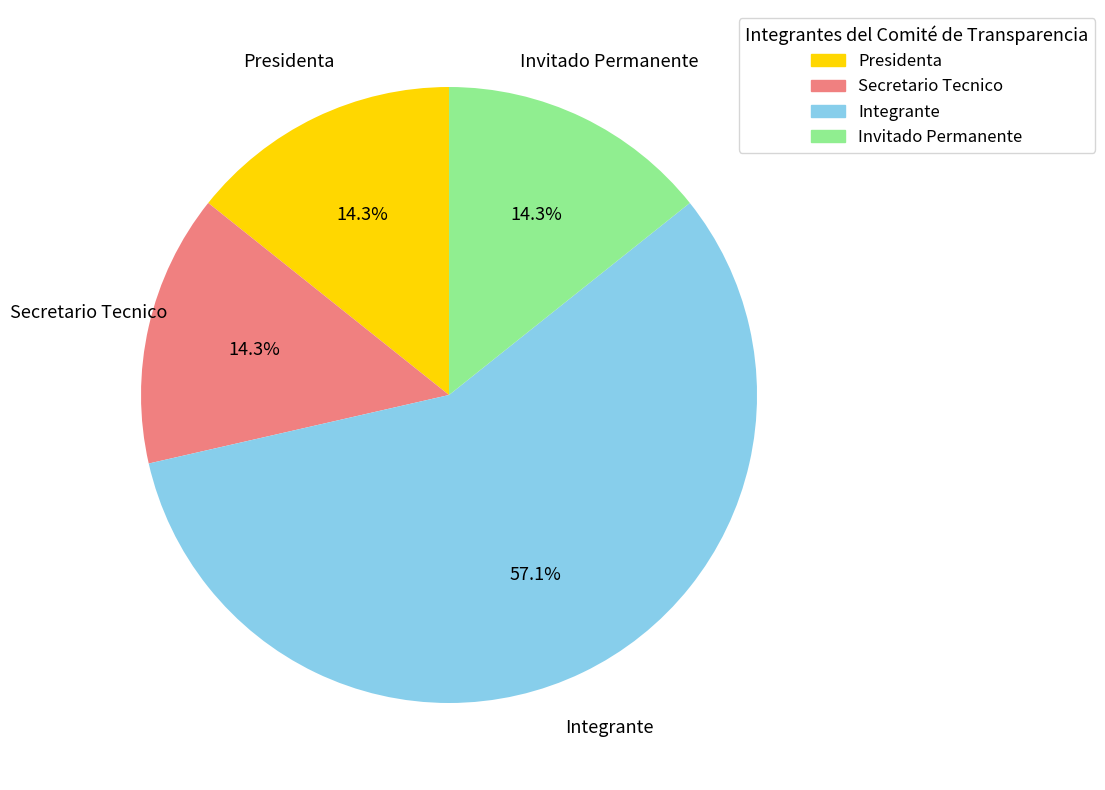

To the nearest percent, what is the combined percentage of Integrante and Secretario Tecnico?

71%